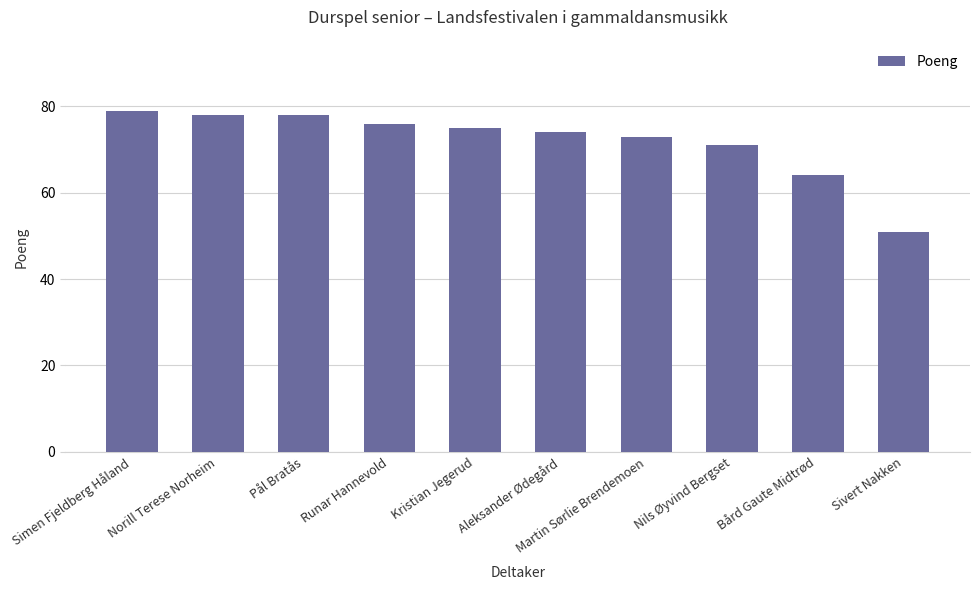

What is the sum of all values?

719